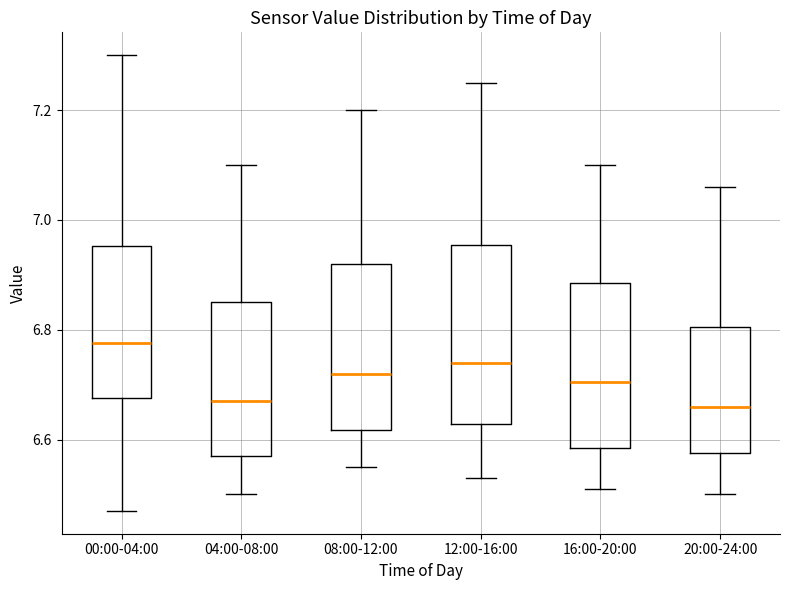

Where does the median line of the box for 16:00-20:00 sit on the y-axis? The values are not printed on the chart, so give them approximately, as read against the axis.

6.70